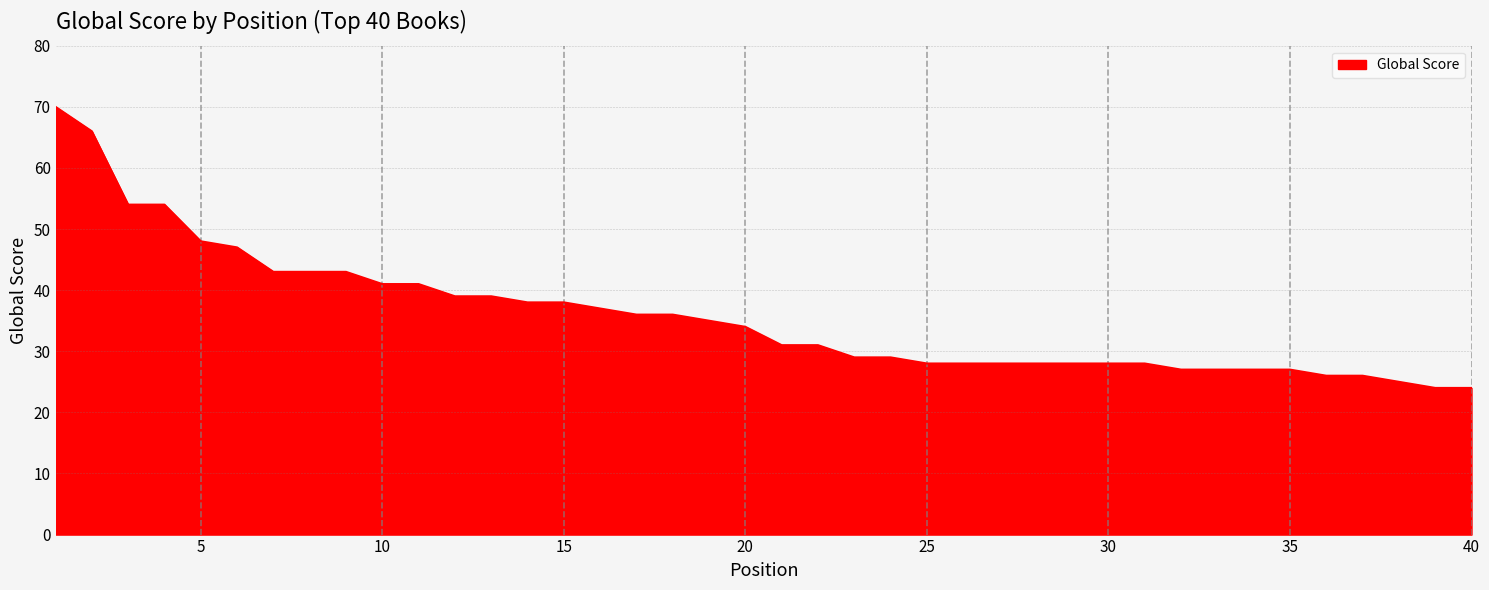

Reading left to right, extract all data points from this chart.

70	66	54	54	48	47	43	43	43	41	41	39	39	38	38	37	36	36	35	34	31	31	29	29	28	28	28	28	28	28	28	27	27	27	27	26	26	25	24	24